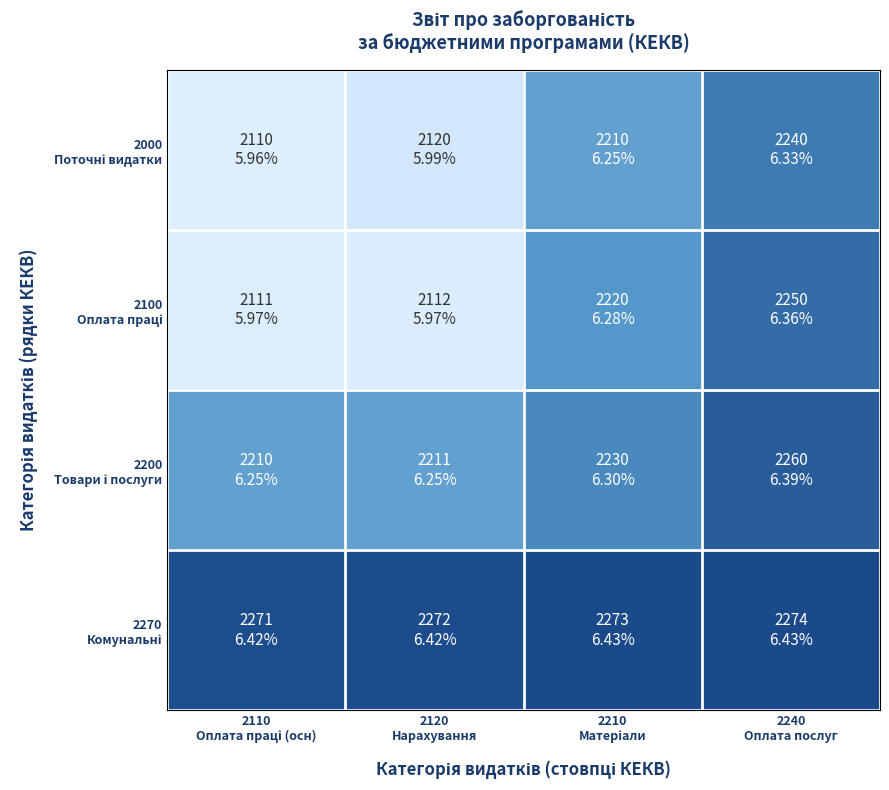

Which has a higher value, 2120
Нарахування or 2110
Оплата праці (осн)?

2120
Нарахування